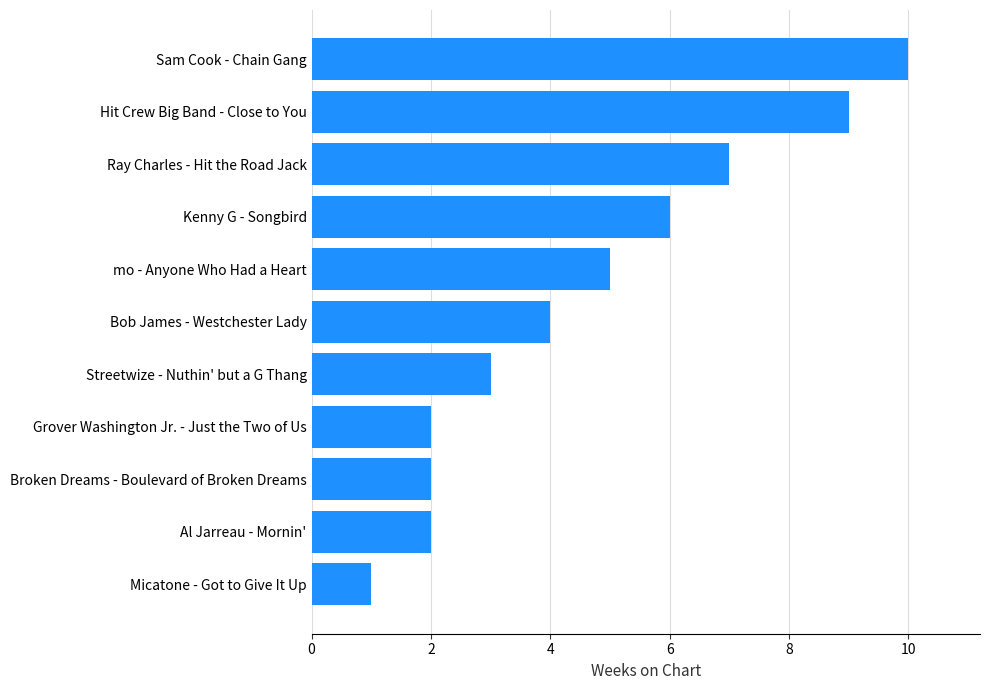

How many data points are less than 4?

5